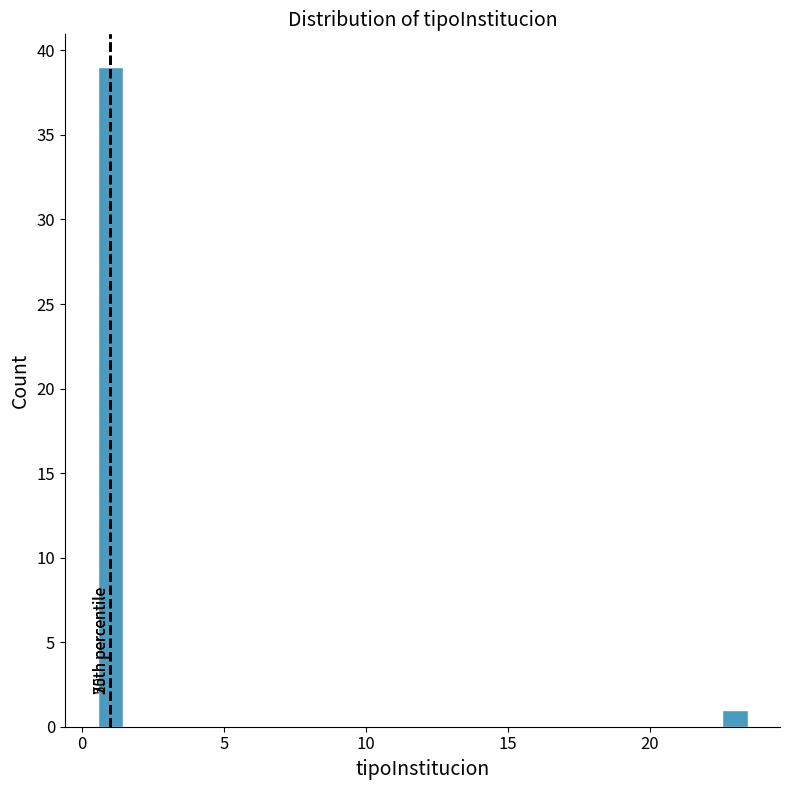

Read against the x-axis, roughly where is the centre of the tallest bar?

1.0